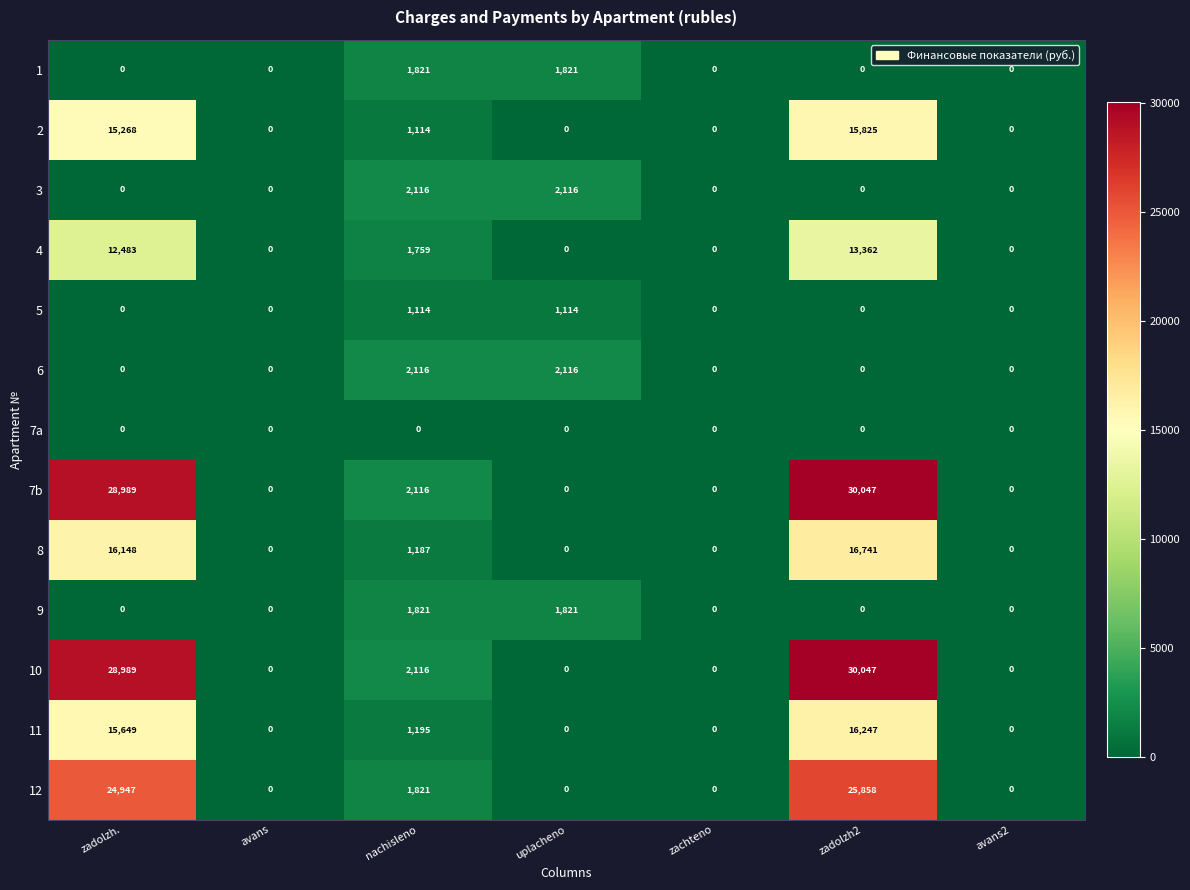

What is the difference between the 3 values at nachisleno and zachteno?

2116